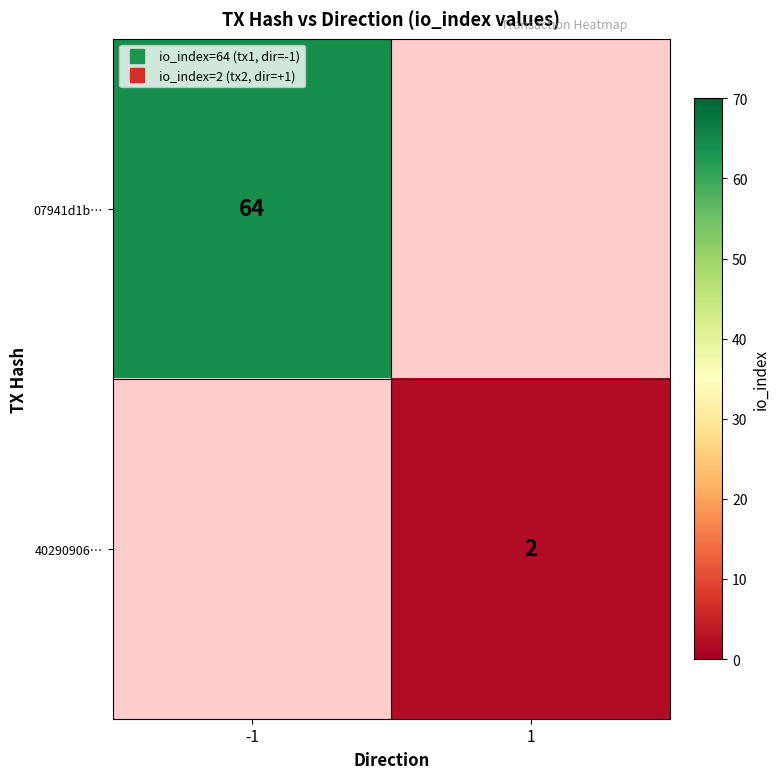

How many values in 07941d1b… are above zero?

1